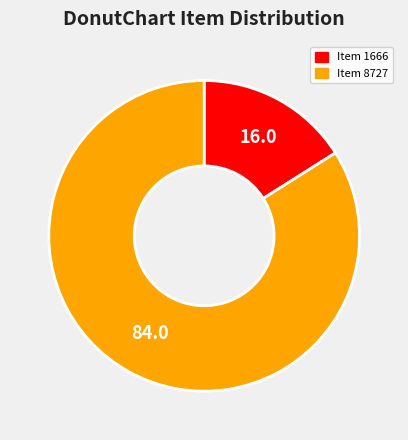

How many segments does this pie chart have?

2